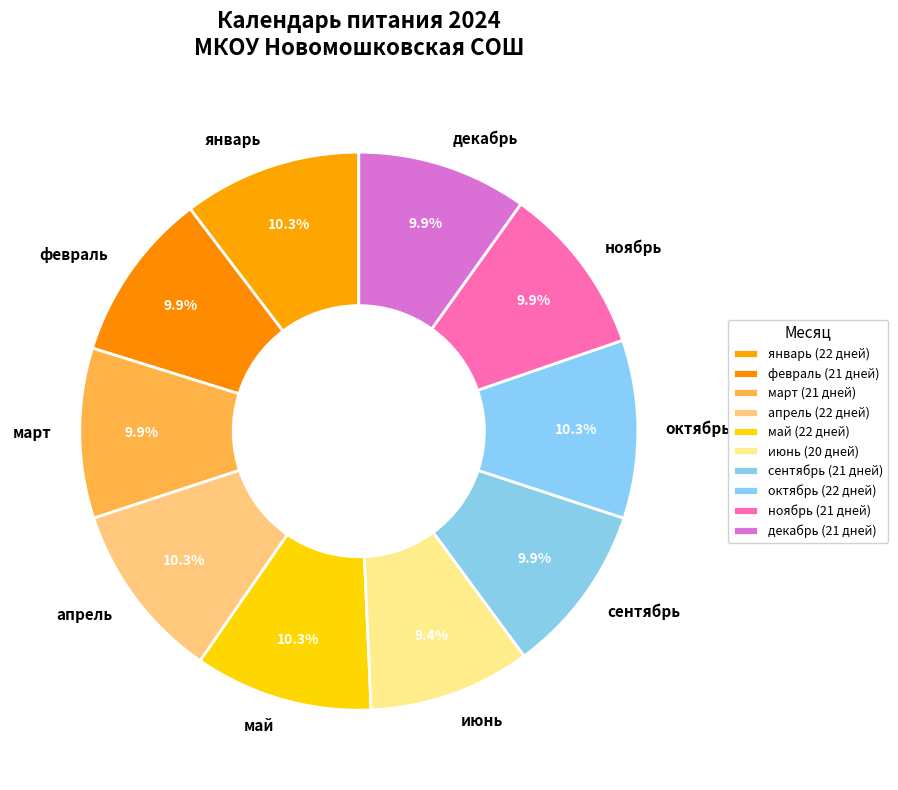

Is there any slice that represents more than half of the pie?

No